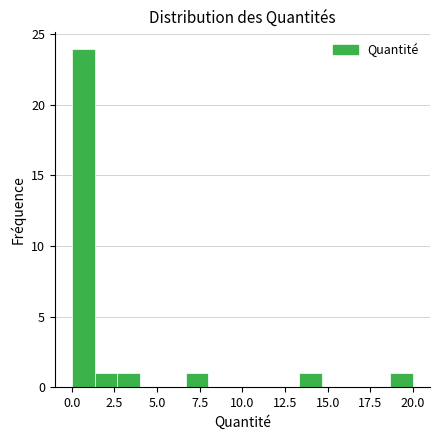

Around what value on the x-axis is the tallest bar? Give the approximate position of its centre, as read against the axis.

0.5